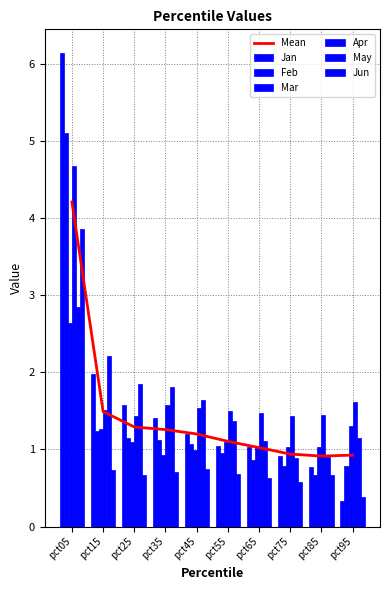

Reading left to right, what are all the values shown in this chart?

Jan: 6.1	2.0	1.6	1.4	1.2	1.0	1.0	0.9	0.8	0.3
Feb: 5.1	1.2	1.2	1.1	1.1	1.0	0.9	0.8	0.7	0.8
Mar: 2.6	1.3	1.1	0.9	1.0	1.1	1.0	1.0	1.0	1.3
Apr: 4.7	1.5	1.4	1.6	1.5	1.5	1.5	1.4	1.4	1.6
May: 2.8	2.2	1.8	1.8	1.6	1.4	1.1	0.9	0.9	1.1
Jun: 3.9	0.7	0.7	0.7	0.8	0.7	0.6	0.6	0.7	0.4